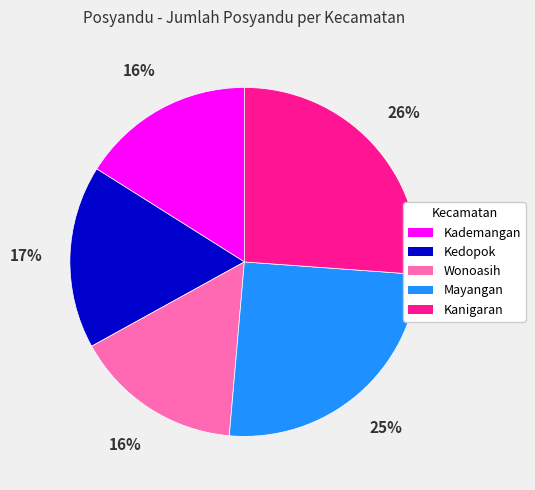

Count the number of slices in the pie.

5